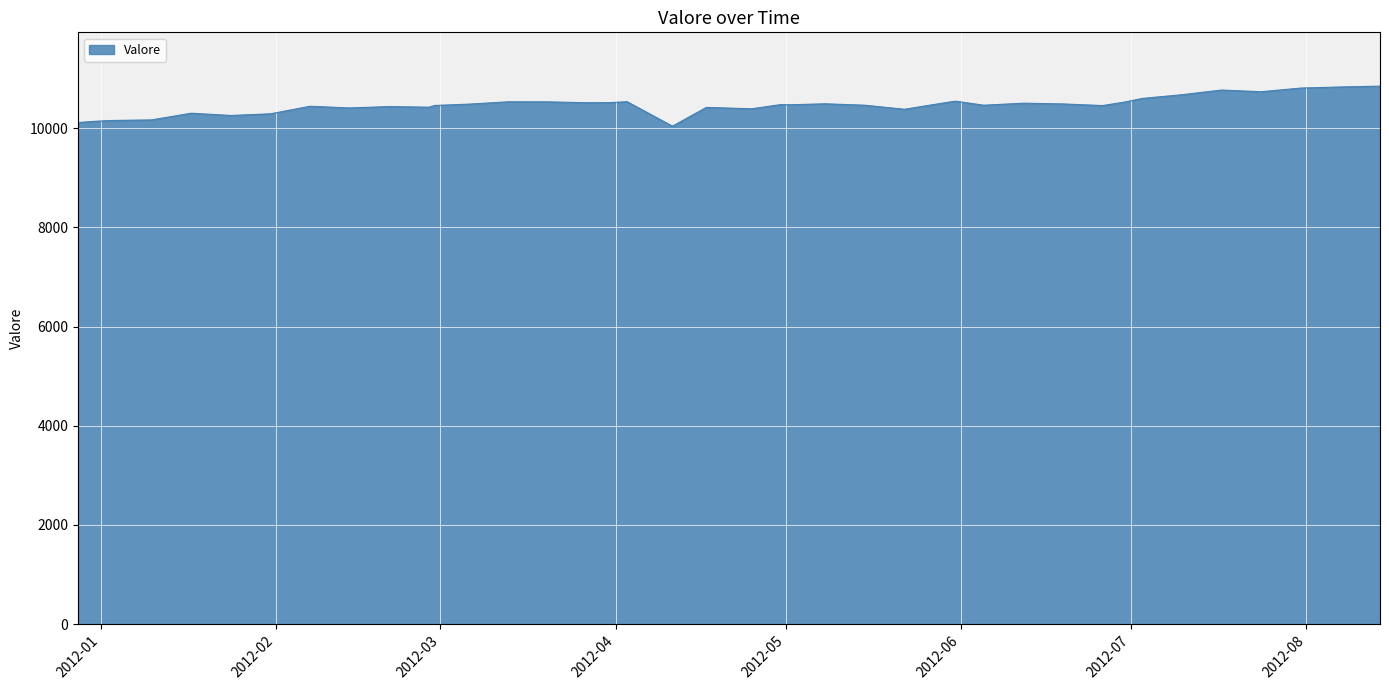

Does the chart display data point markers on the line(s)?

No